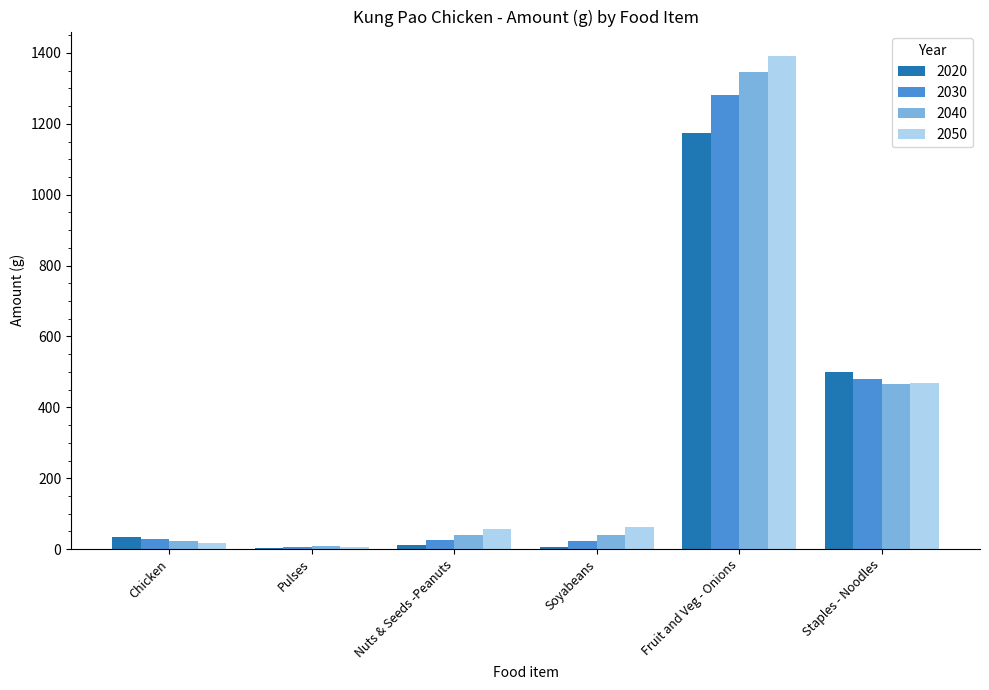

What is the highest value of the 2020 series?

1175.0